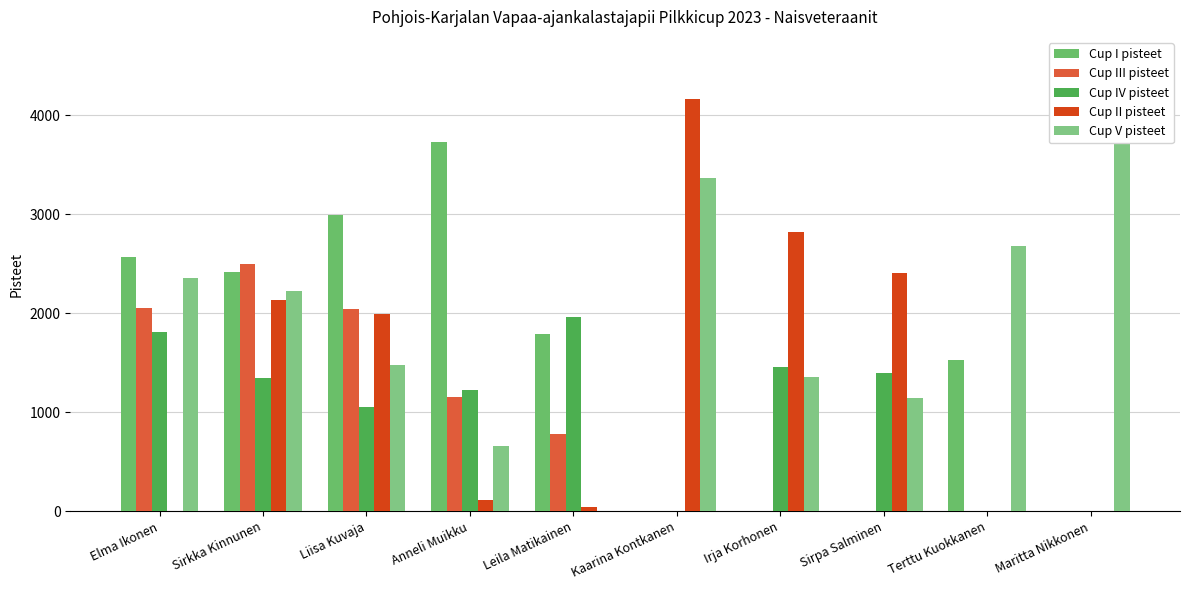

Which series has the largest total across all categories?

Cup V pisteet